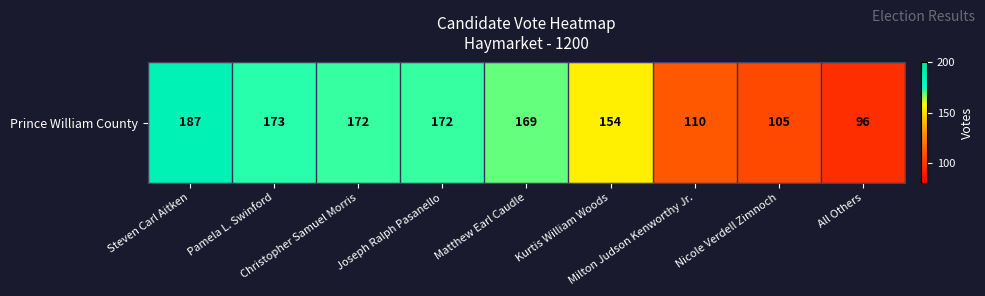

Reading right to left, what are all the values shown in this chart?

All Others=96	Nicole Verdell Zimnoch=105	Milton Judson Kenworthy Jr.=110	Kurtis William Woods=154	Matthew Earl Caudle=169	Joseph Ralph Pasanello=172	Christopher Samuel Morris=172	Pamela L. Swinford=173	Steven Carl Aitken=187